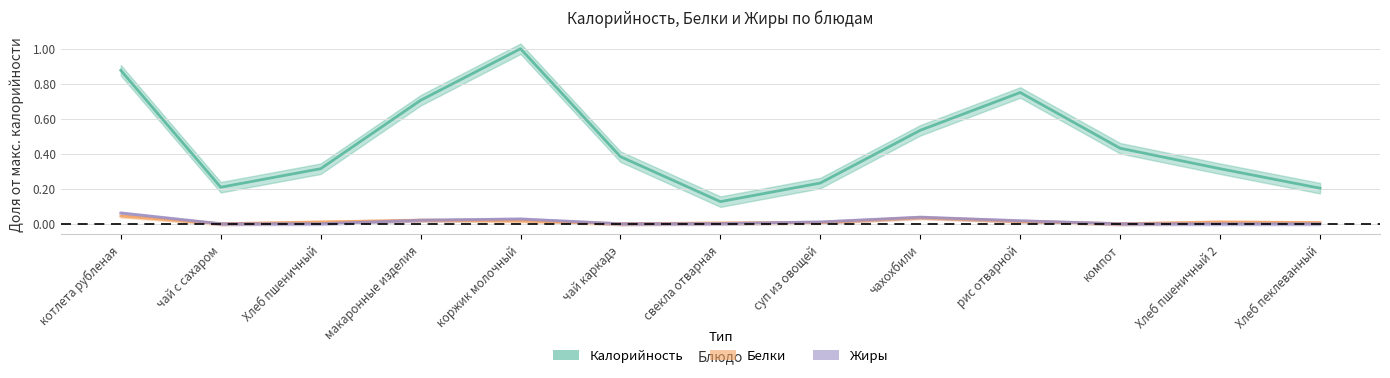

The Калорийность series shows 0.2 at компот. True or false?

False